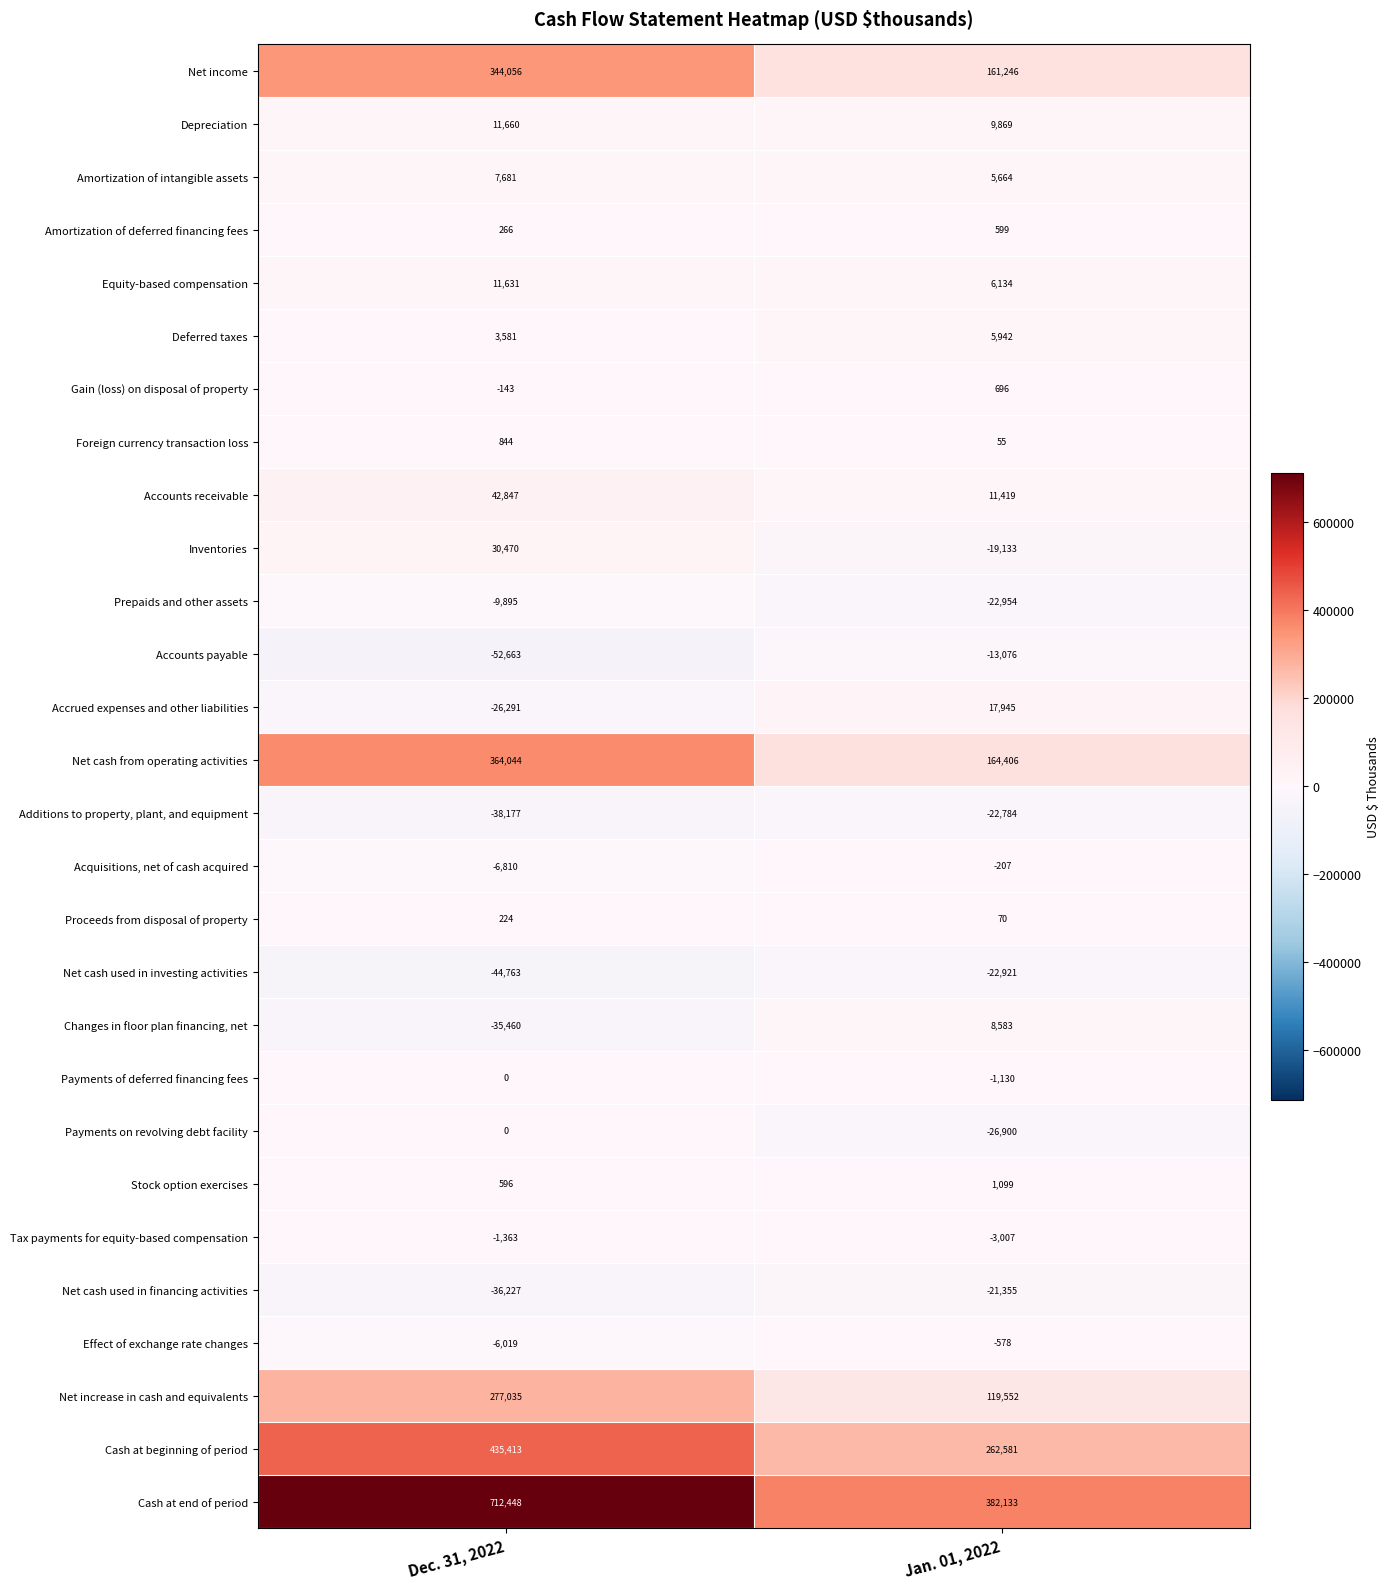

Rank the series at Jan. 01, 2022 from highest to lowest value.

Cash at end of period, Cash at beginning of period, Net cash from operating activities, Net income, Net increase in cash and equivalents, Accrued expenses and other liabilities, Accounts receivable, Depreciation, Changes in floor plan financing, net, Equity-based compensation, Deferred taxes, Amortization of intangible assets, Stock option exercises, Gain (loss) on disposal of property, Amortization of deferred financing fees, Proceeds from disposal of property, Foreign currency transaction loss, Acquisitions, net of cash acquired, Effect of exchange rate changes, Payments of deferred financing fees, Tax payments for equity-based compensation, Accounts payable, Inventories, Net cash used in financing activities, Additions to property, plant, and equipment, Net cash used in investing activities, Prepaids and other assets, Payments on revolving debt facility